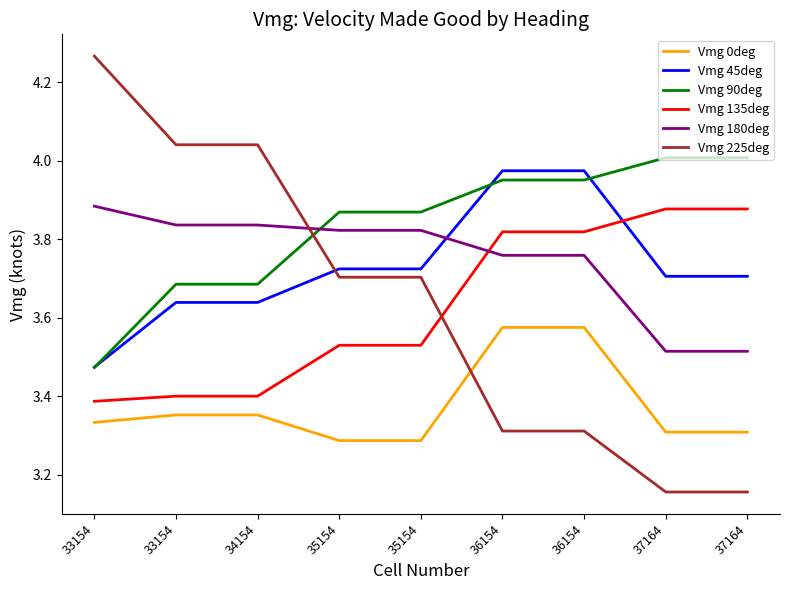

True or false: Vmg 90deg has a value of 3.5 at 33154.

True